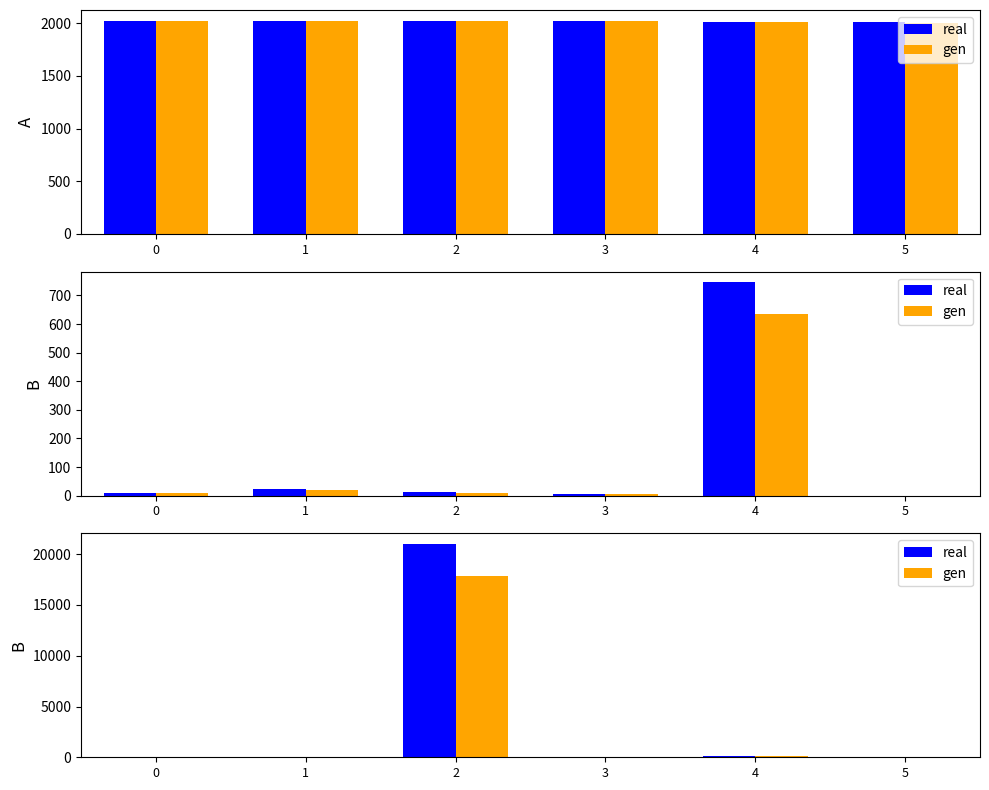

Which label corresponds to the largest value in the chart?

2